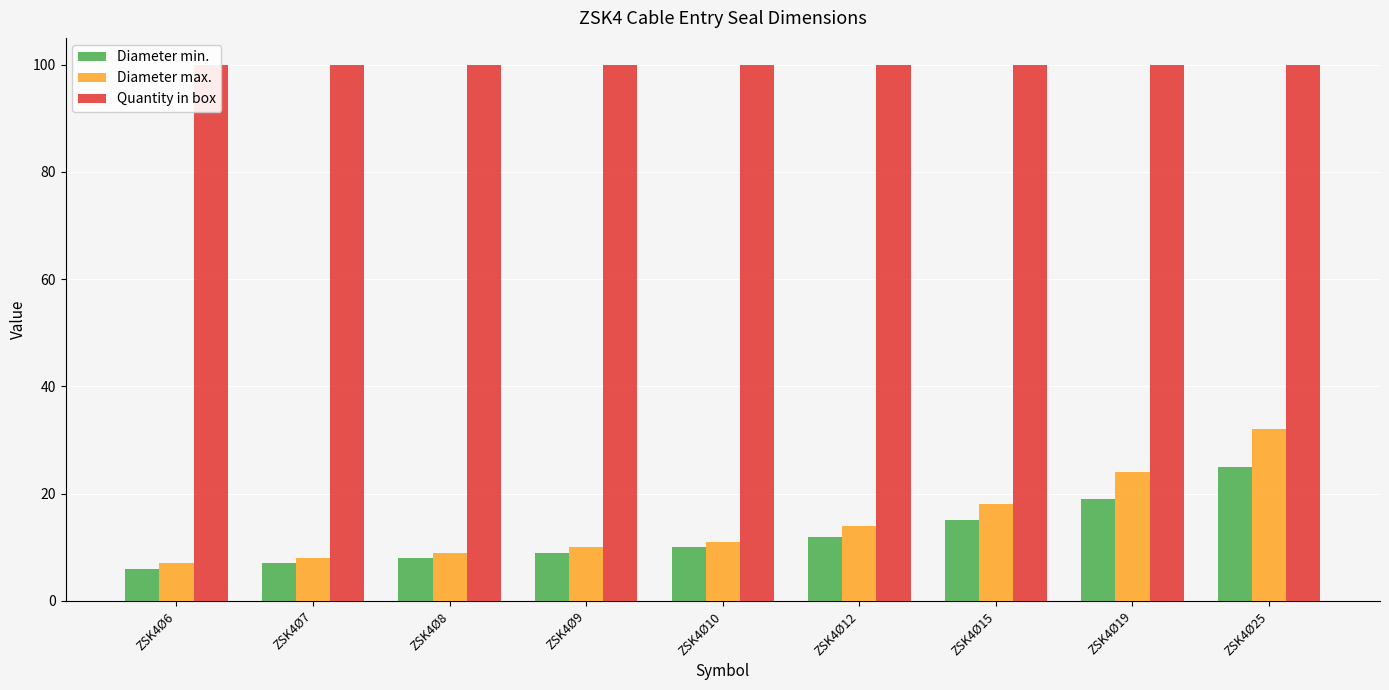

Which series has the largest total across all categories?

Quantity in box